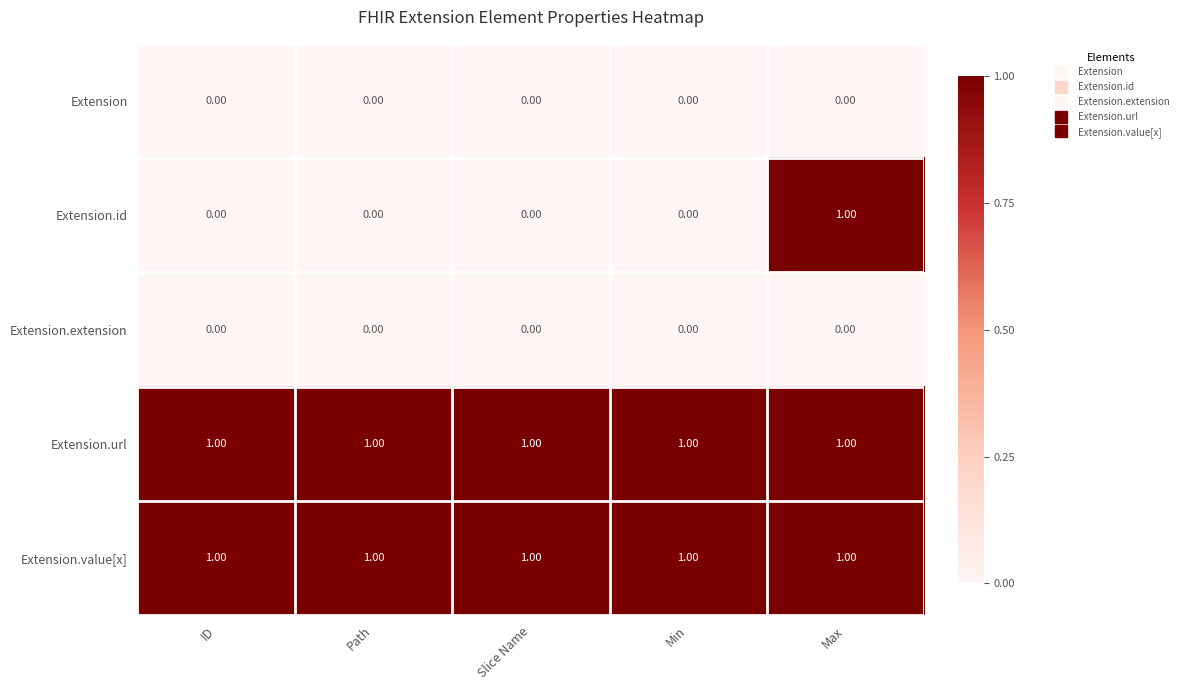

Is the value of Extension.id at Path greater than the value of Extension.value[x] at Slice Name?

No